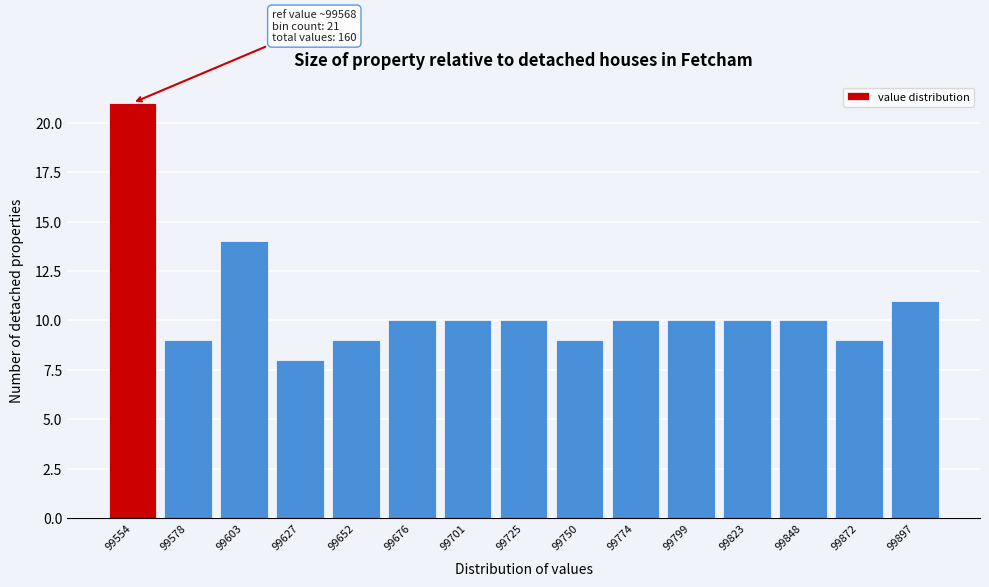

Reading left to right, list all the values displayed in this chart.

99554=21	99578=9	99603=14	99627=8	99652=9	99676=10	99701=10	99725=10	99750=9	99774=10	99799=10	99823=10	99848=10	99872=9	99897=11